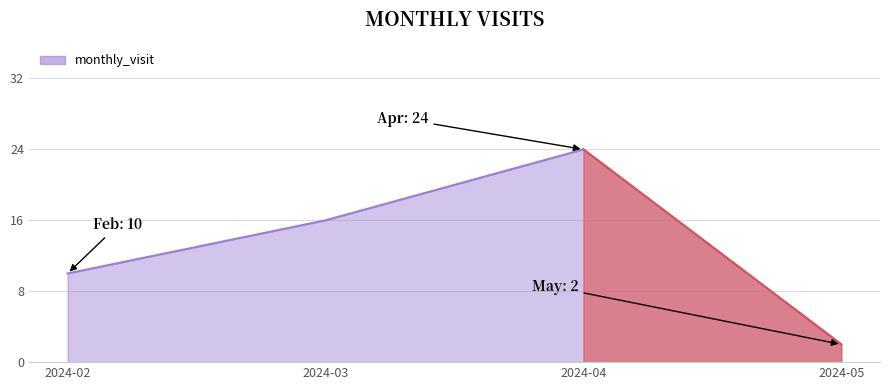

What is the sum of all values?

52